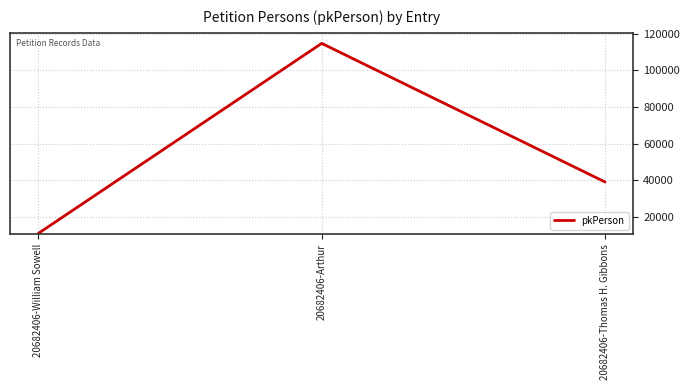

What is the difference between the maximum and minimum values?

103828